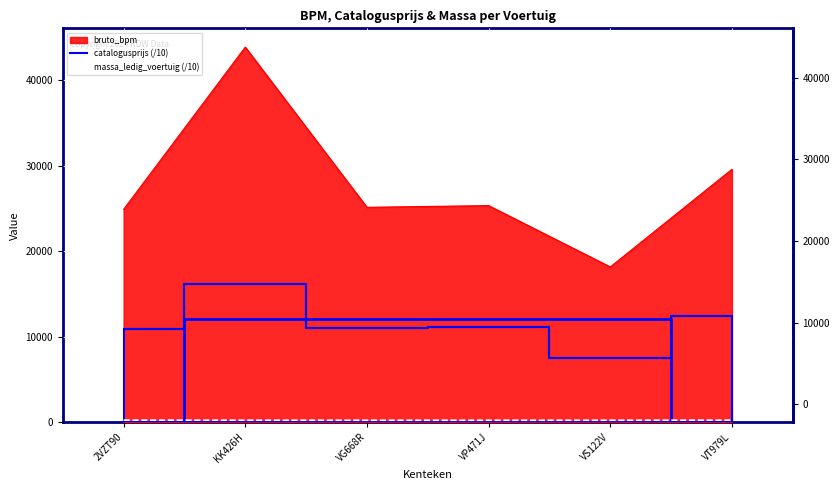

Is the value of massa_ledig_voertuig (/10) at VP471J greater than the value of catalogusprijs (/10) at VP471J?

No